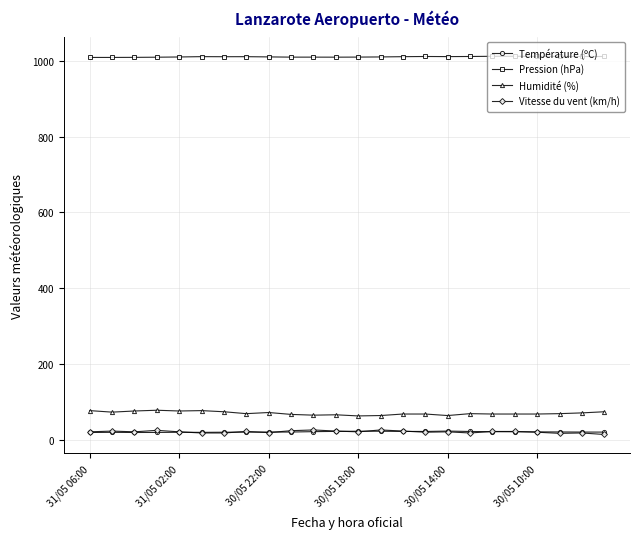

What is the lowest value of the Humidité (%) series?

63.0